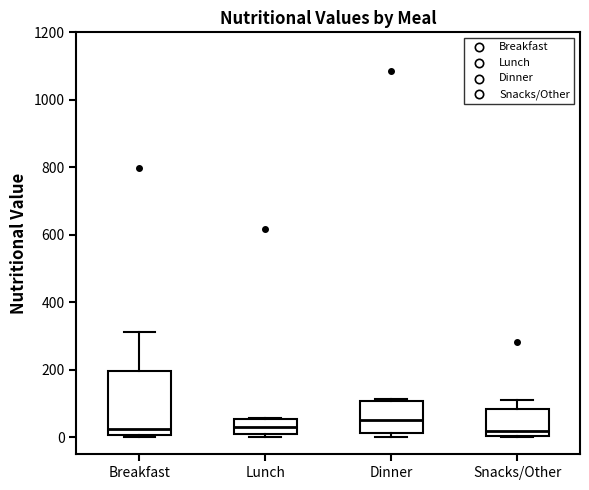

Reading left to right, transcribe this box plot: for each box, give where its median line is, the range the box spans, and where its two whiskers end, as read against the y-axis. The values are not printed on the chart, so give them approximately, as read against the axis.

Breakfast: median 20, box 0 to 200, whiskers 0 (just below the box's lower edge) to 320
Lunch: median 40, box 20 to 60, whiskers 0 to 60
Dinner: median 40, box 20 to 100, whiskers 0 to 120
Snacks/Other: median 20, box 0 to 80, whiskers 0 to 120